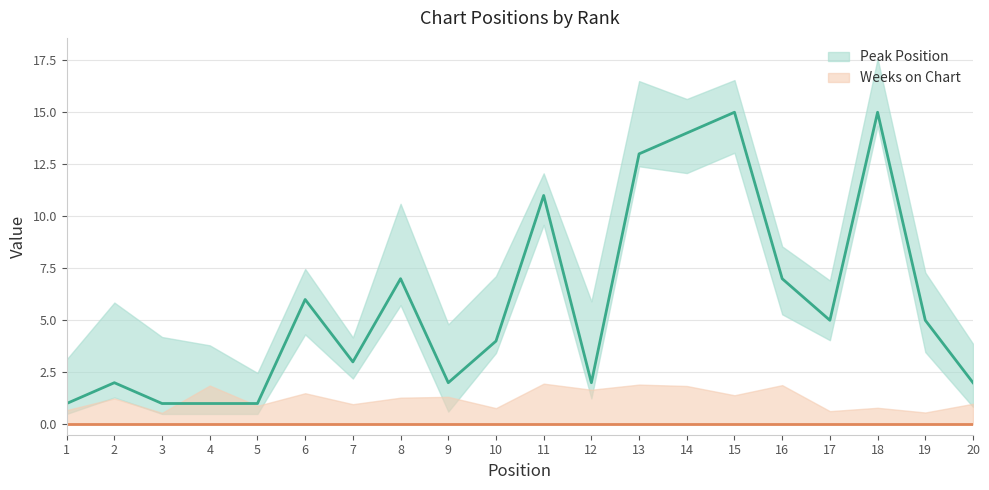

Rank the categories by value from highest to lowest.

15, 18, 14, 13, 11, 8, 16, 6, 17, 19, 10, 7, 2, 9, 12, 20, 1, 3, 4, 5